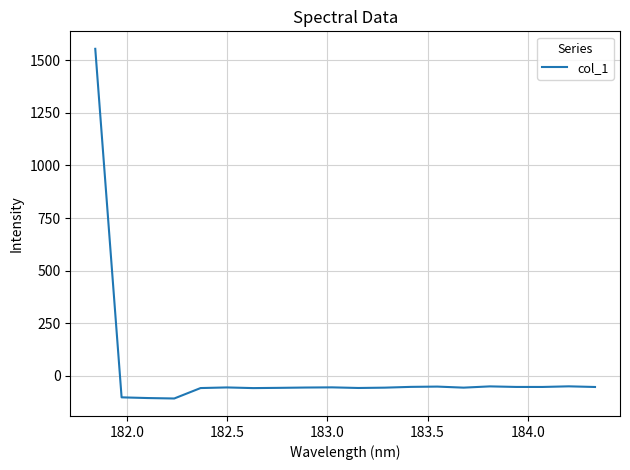

What is the maximum value shown in the chart?

1554.5